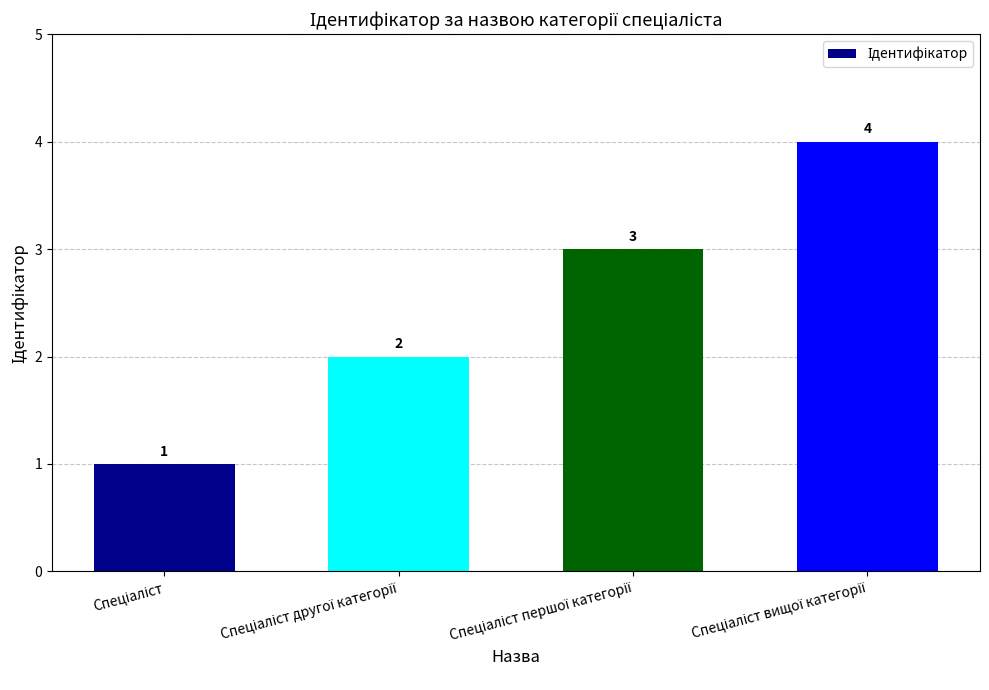

What is the maximum value shown in the chart?

4